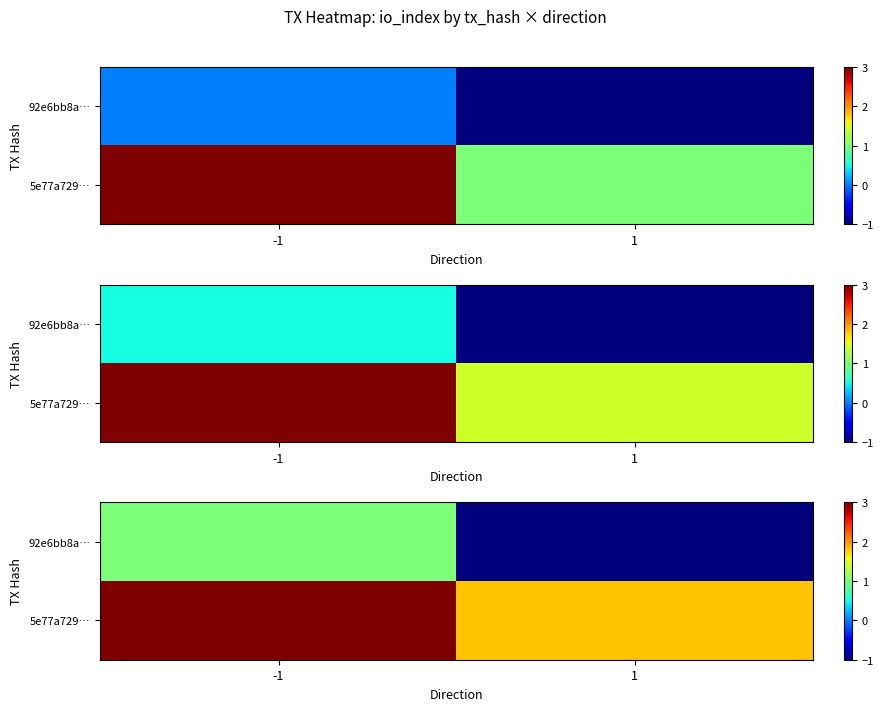

List the labels in order of 5e77a729… value, smallest first.

1, -1